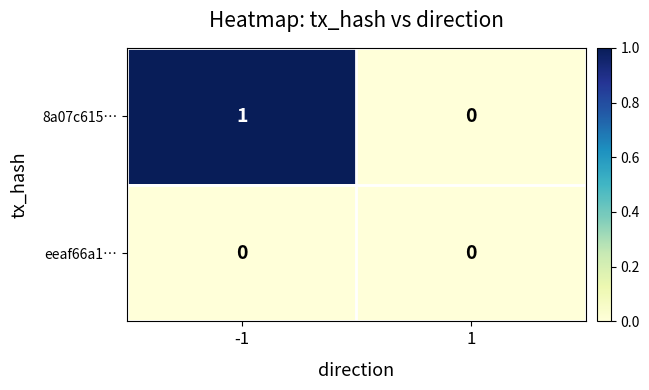

Which series has the widest spread of values?

8a07c615…